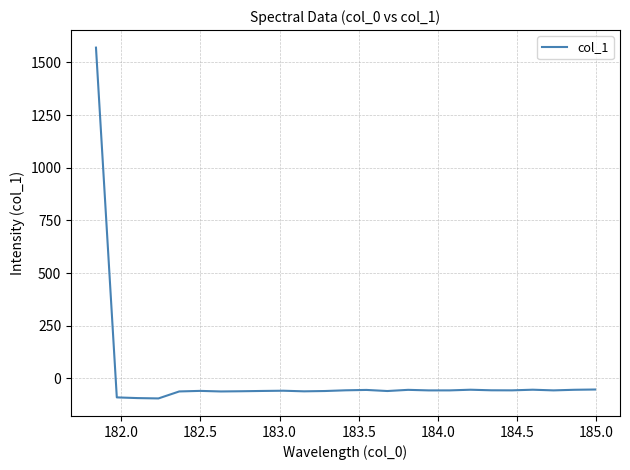

What is the minimum value shown in the chart?

-94.8